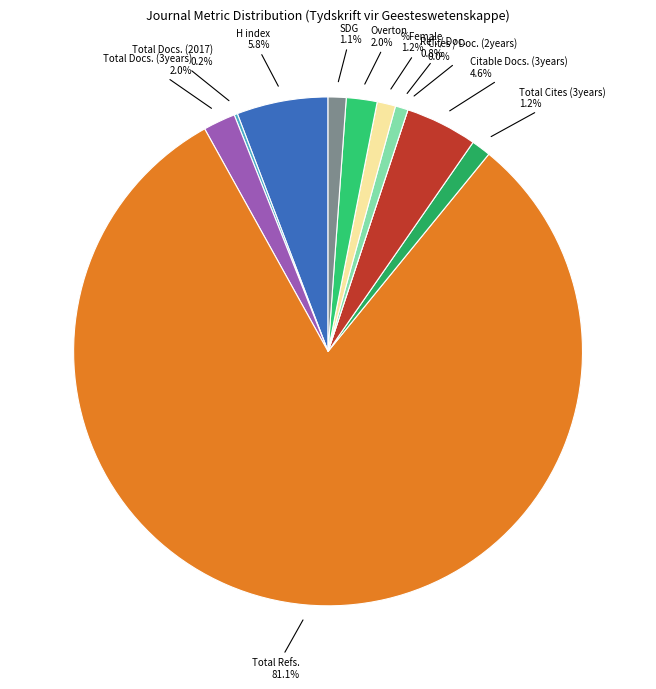

What percentage is the Overton slice, to the nearest percent?

2%